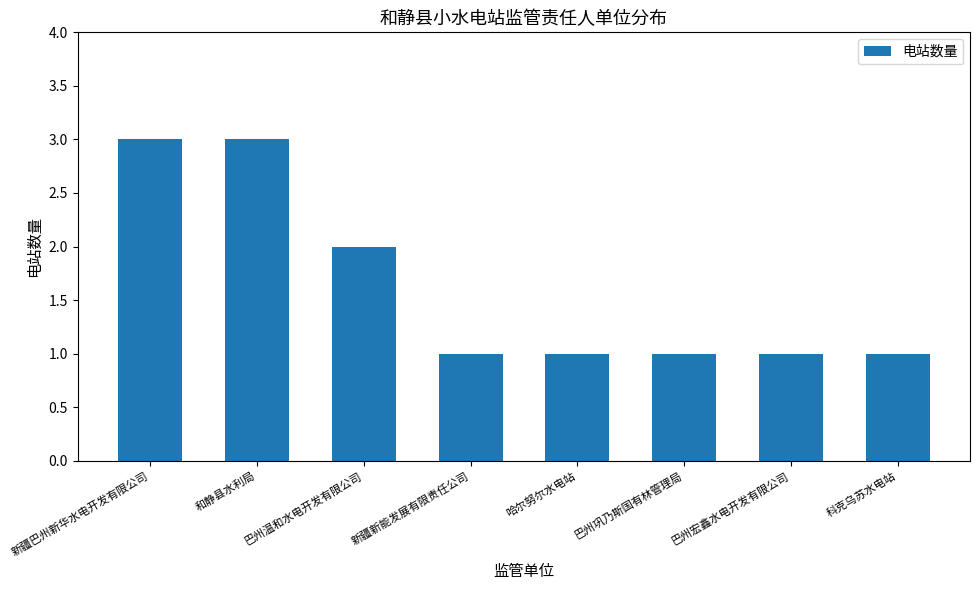

What is the difference between the maximum and second lowest values?

2